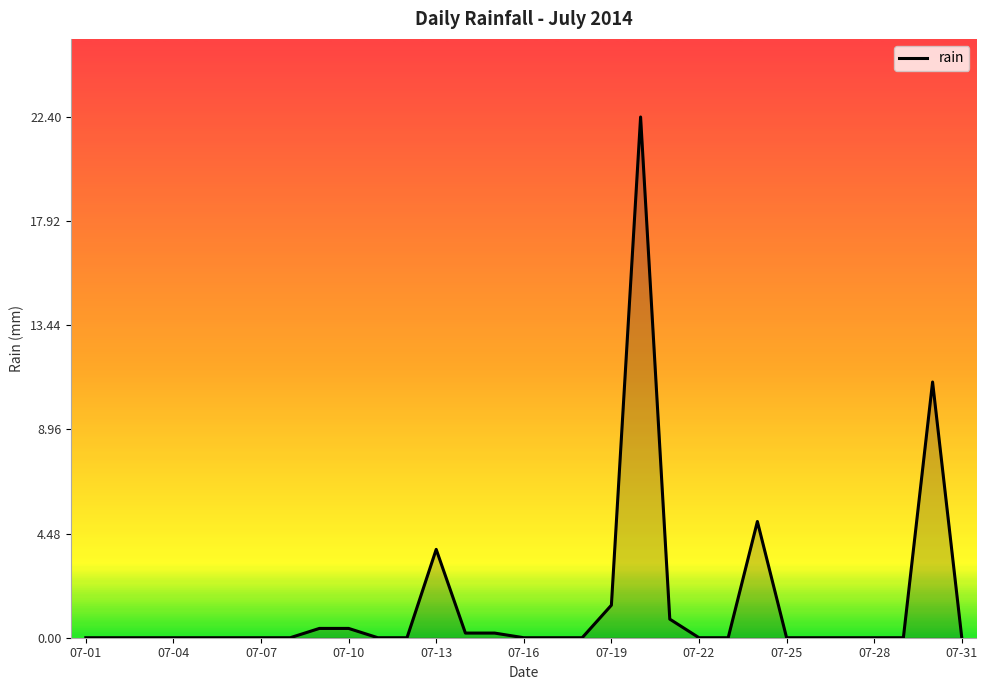

What is the difference between the maximum and minimum values?

22.4